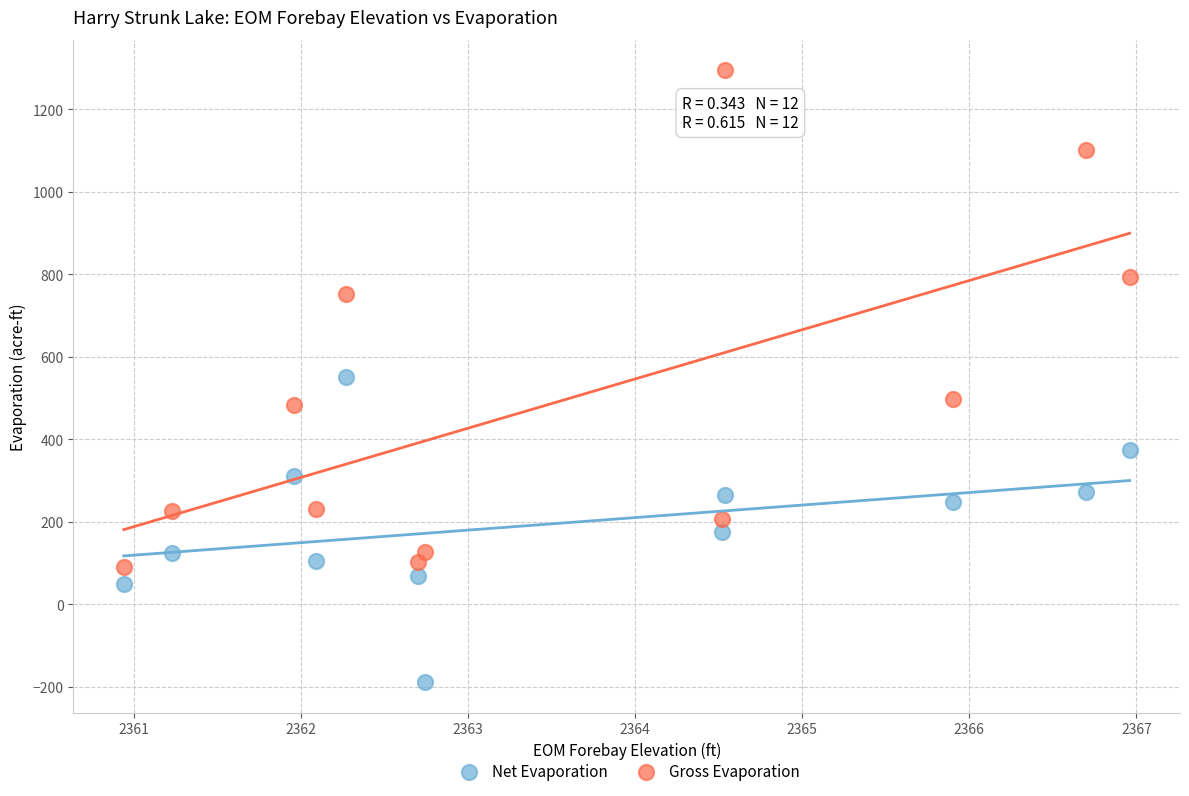

In the Gross Evaporation series, what Y value is closest to 692?

753.0